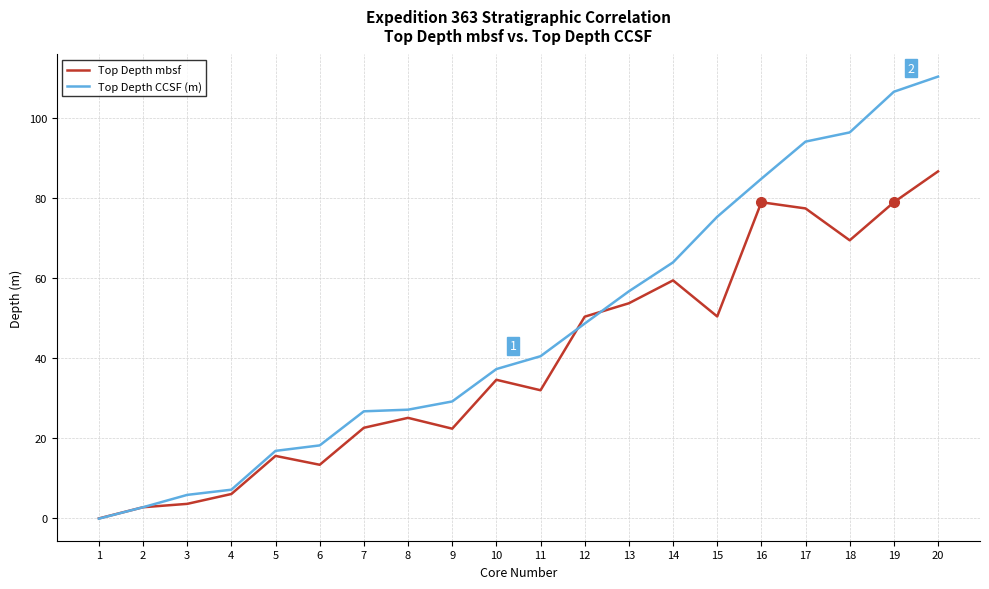

True or false: Top Depth CCSF (m) has a value of 16.9 at 5.

True